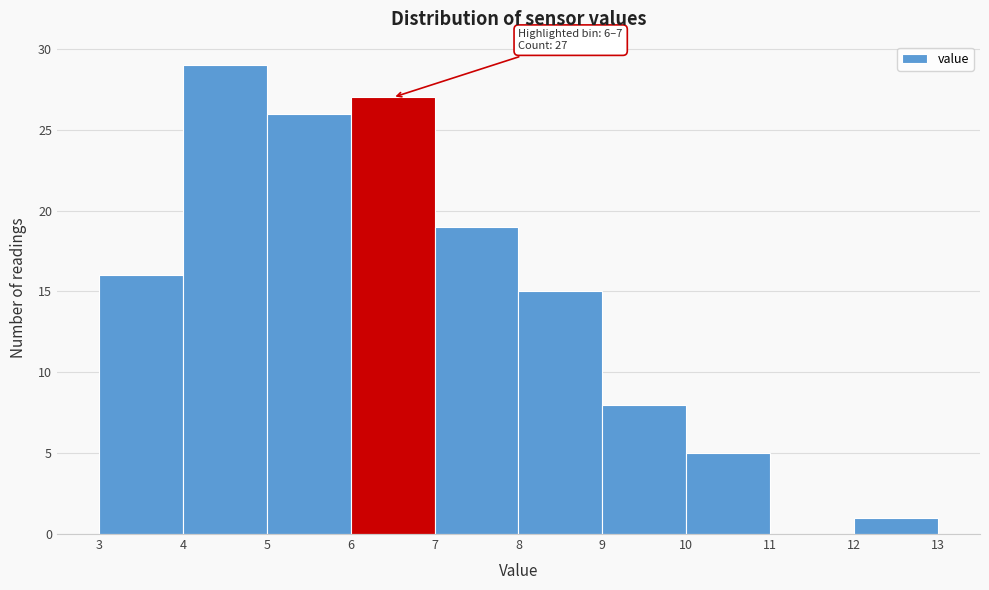

Over which range of the x-axis is the bar tallest?

4 to 5